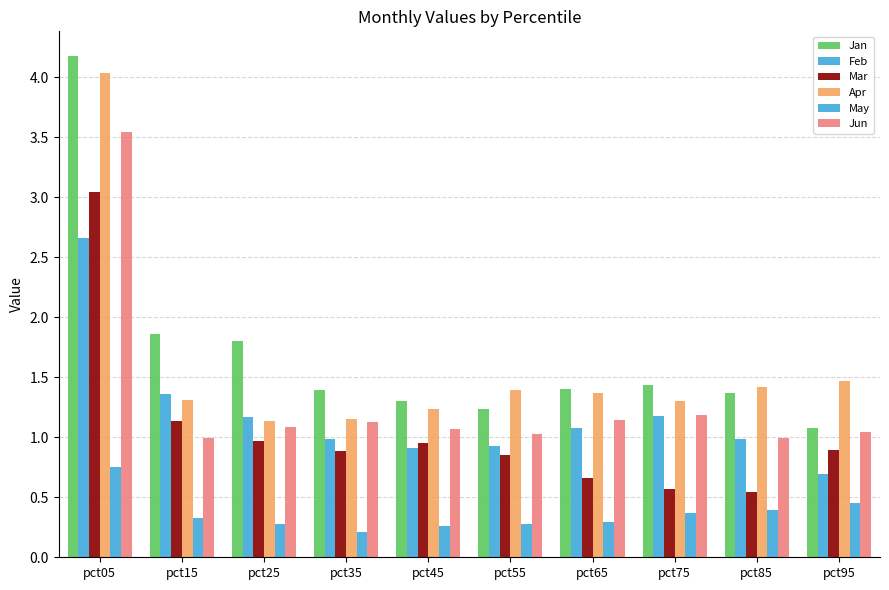

List the labels in order of Jan value, smallest first.

pct95, pct55, pct45, pct85, pct35, pct65, pct75, pct25, pct15, pct05